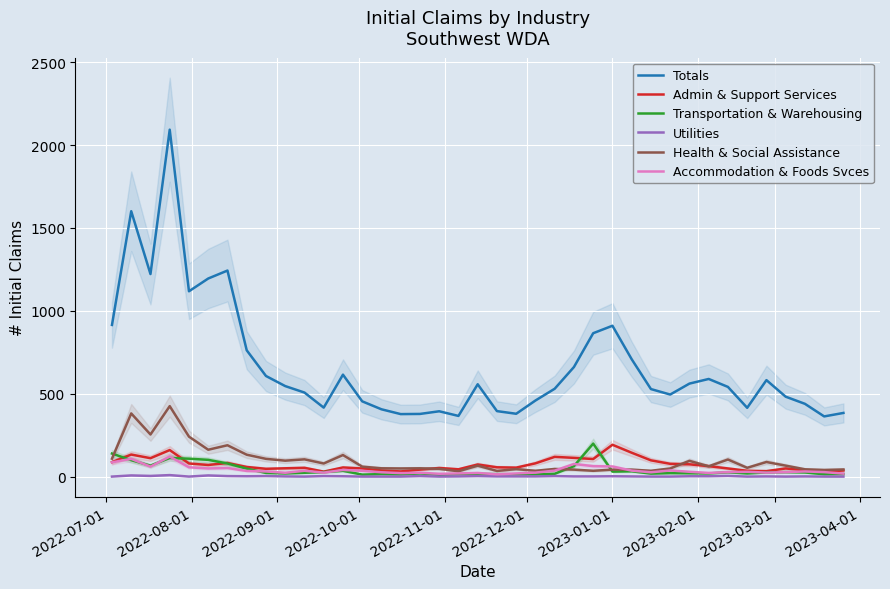

What is the sum of all Accommodation & Foods Svces values?

1507